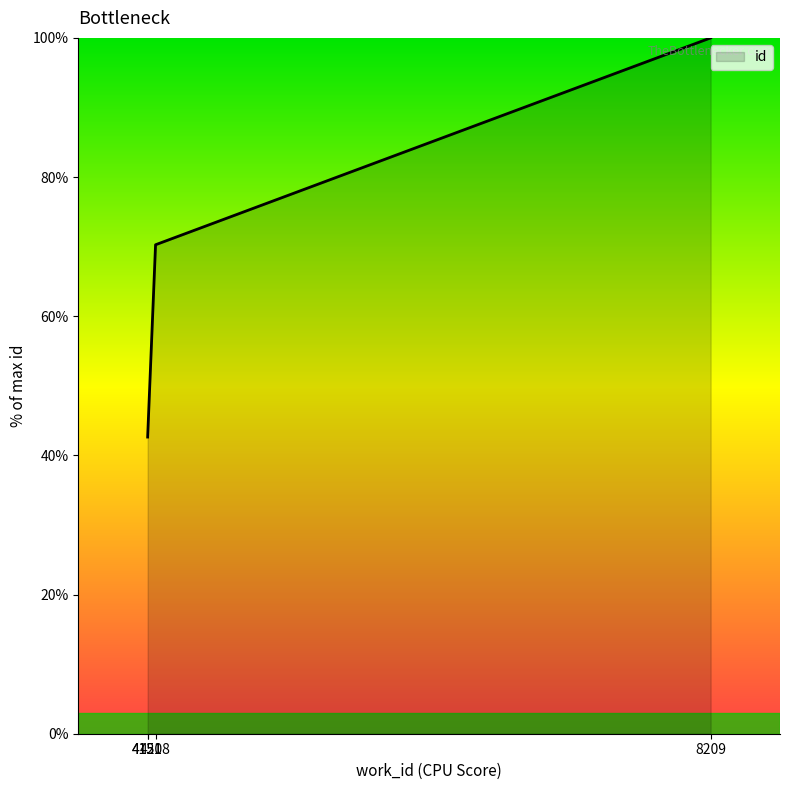

Reading left to right, what are all the values shown in this chart?

4151=42.6	4151=42.6	4208=70.3	8209=100.0